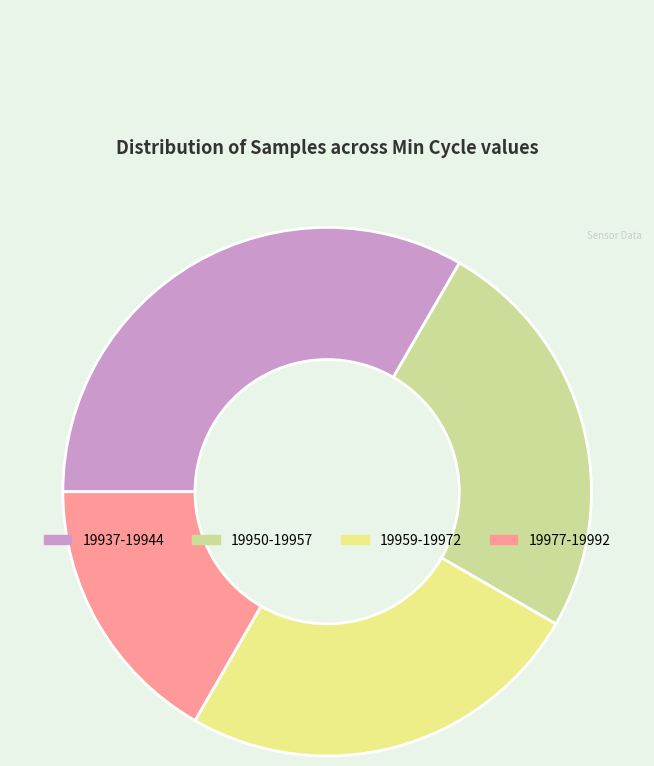

Is there any slice that represents more than half of the pie?

No